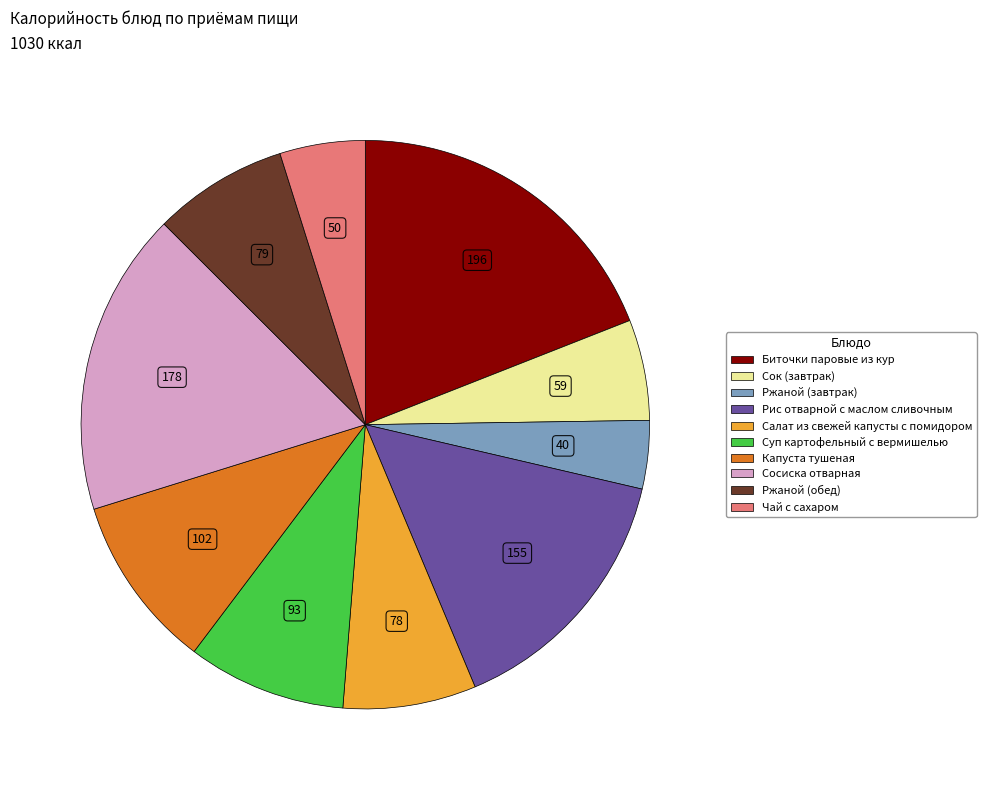

Which slice is the largest?

Биточки паровые из кур